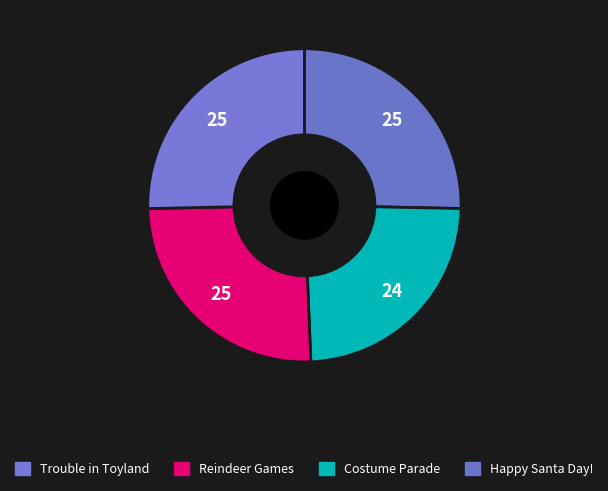

How many slices are in this pie chart?

4